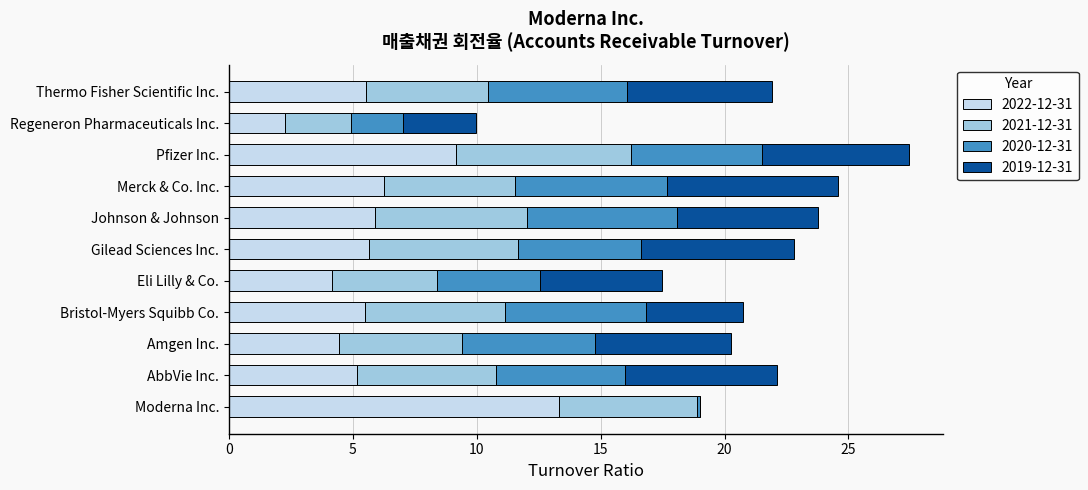

The value of 2022-12-31 at Gilead Sciences Inc. is 7.4. True or false?

False